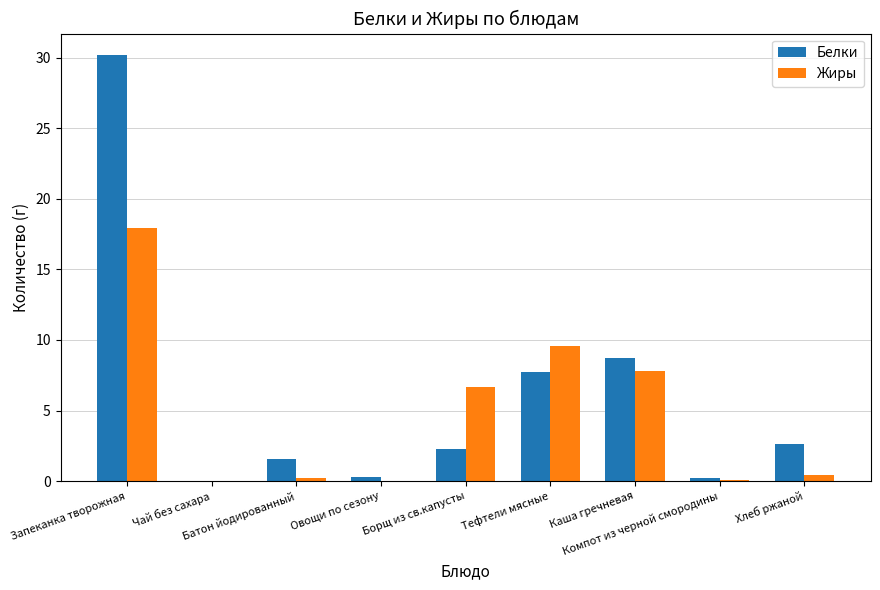

What is the sum of all Белки values?

53.6